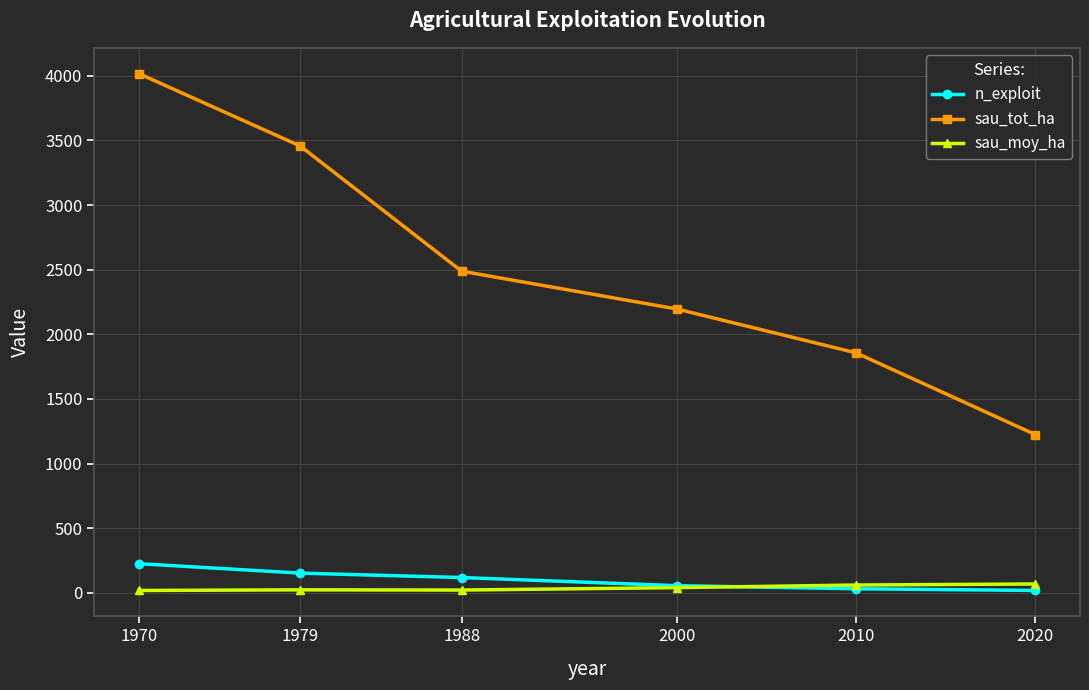

Which series ends up on top after the final intersection of n_exploit and sau_moy_ha?

sau_moy_ha